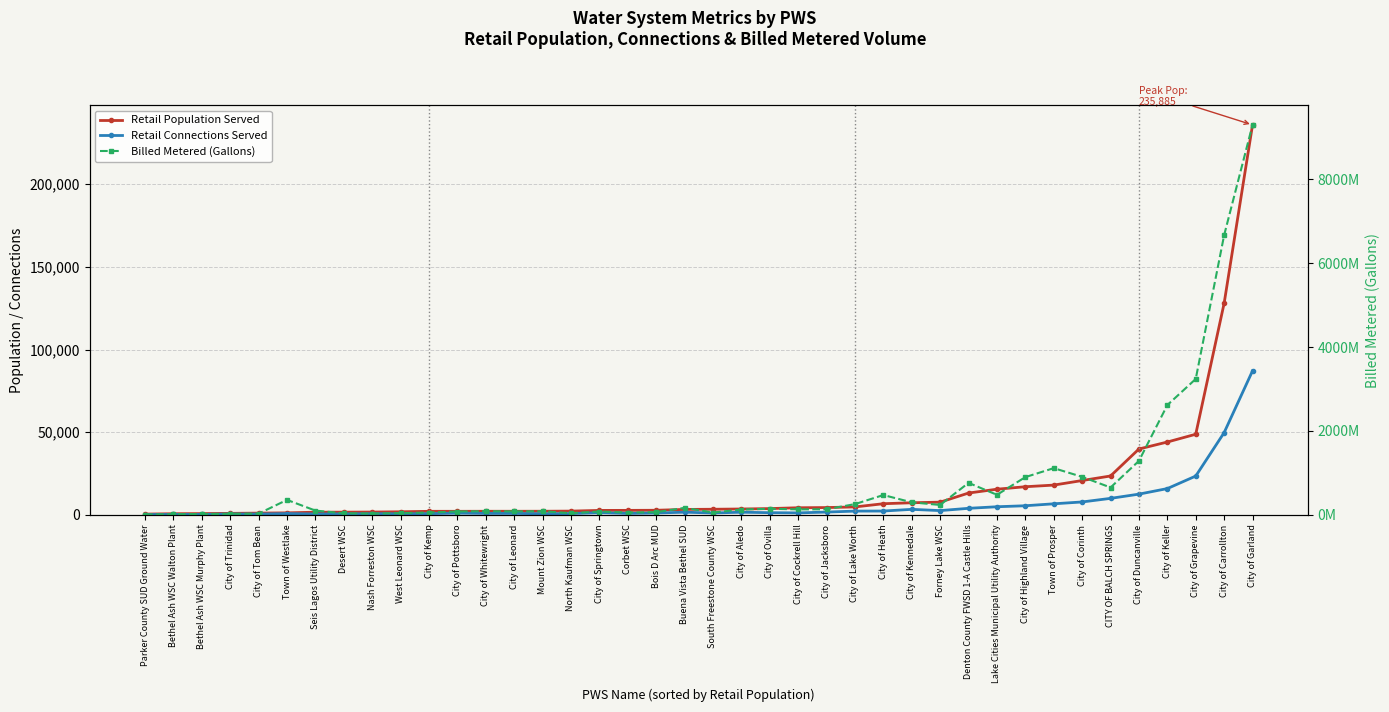

Which series has the largest total across all categories?

Billed Metered (Gallons)